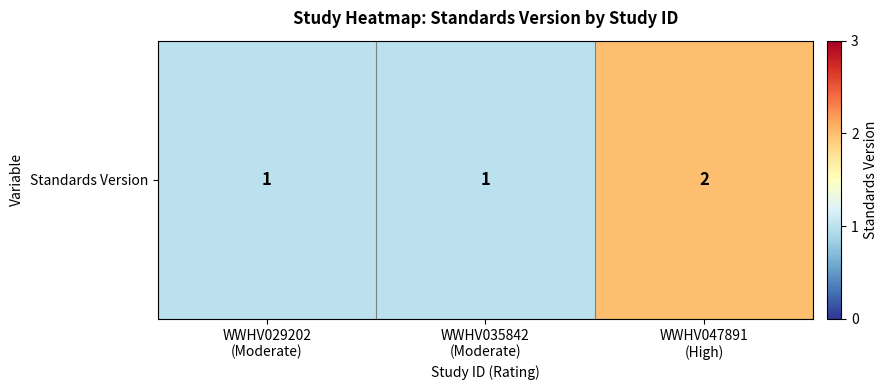

What is the smallest value displayed?

1